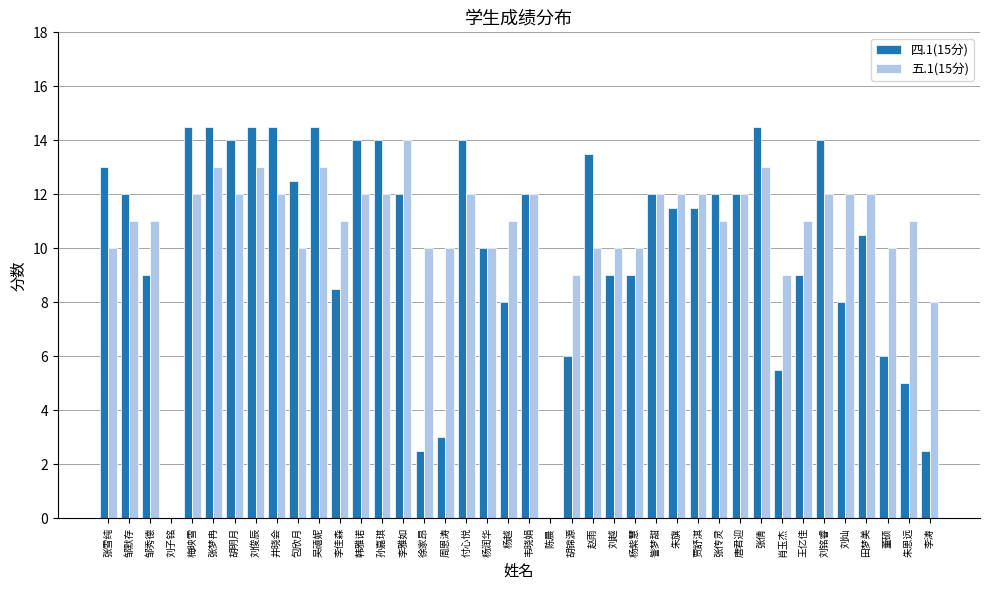

True or false: 四.1(15分) has a value of 4.4 at 邹秀德.

False